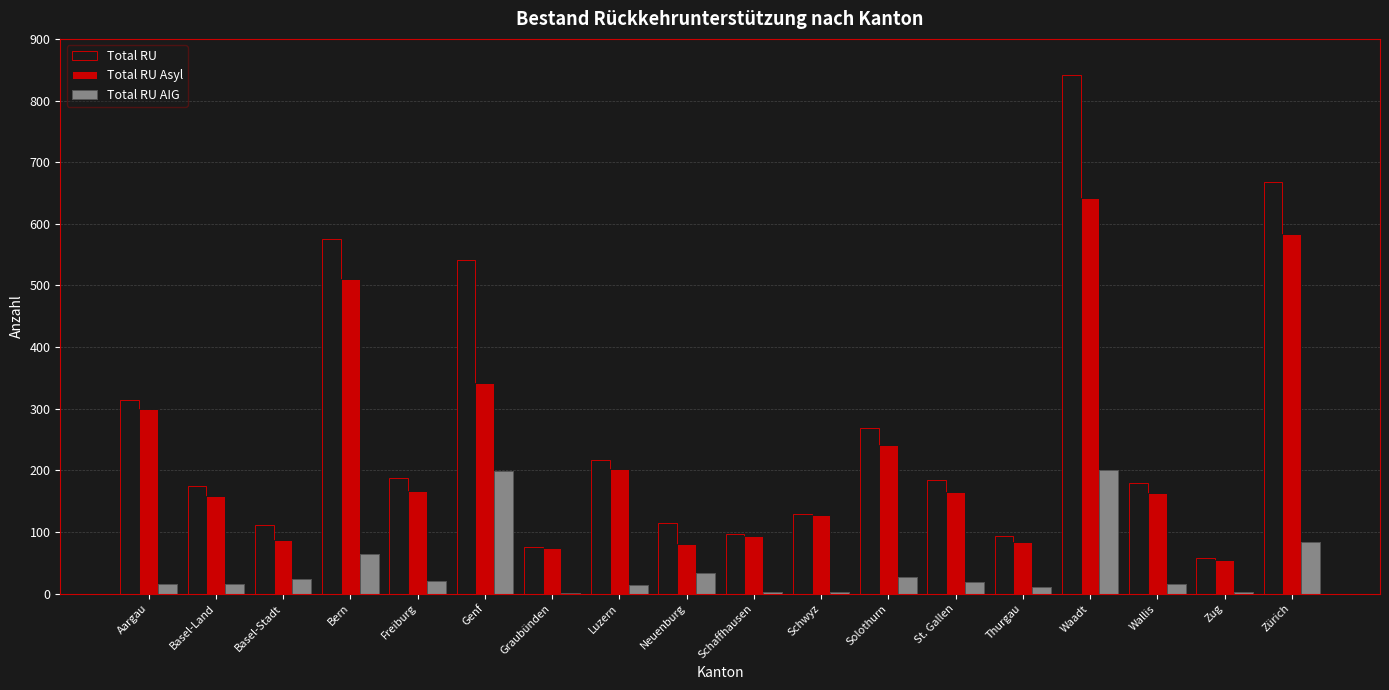

What is the highest value of the Total RU Asyl series?

642